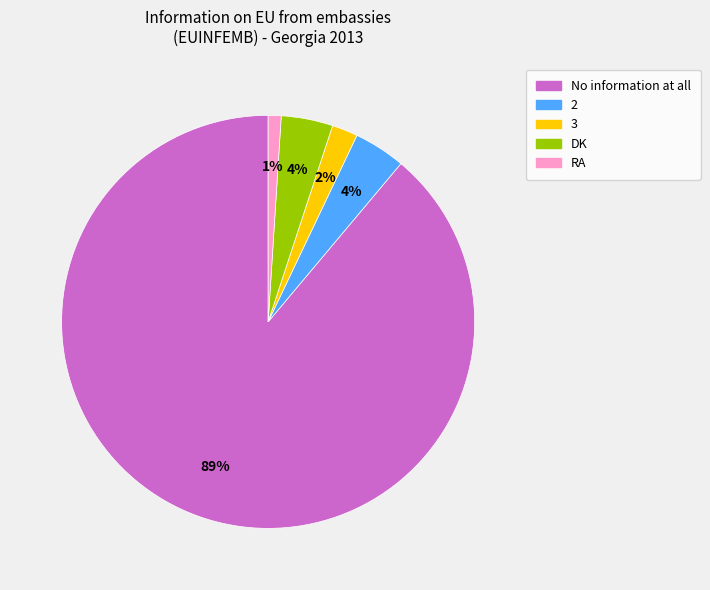

To the nearest percent, what is the average slice percentage?

20%